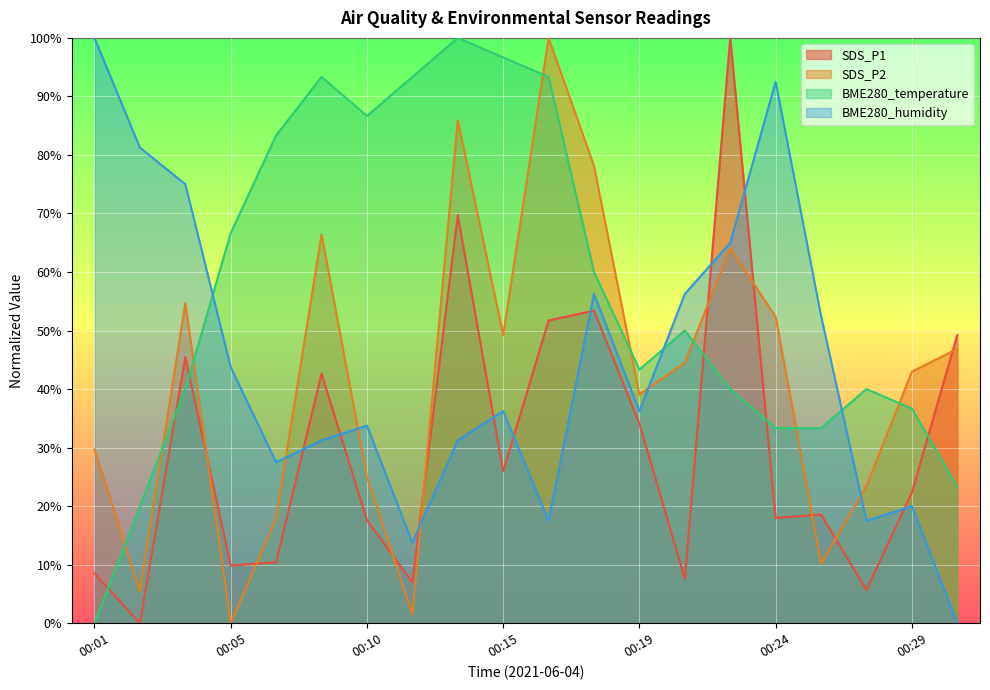

List the series in order of their peak value, lowest first.

SDS_P1, SDS_P2, BME280_temperature, BME280_humidity